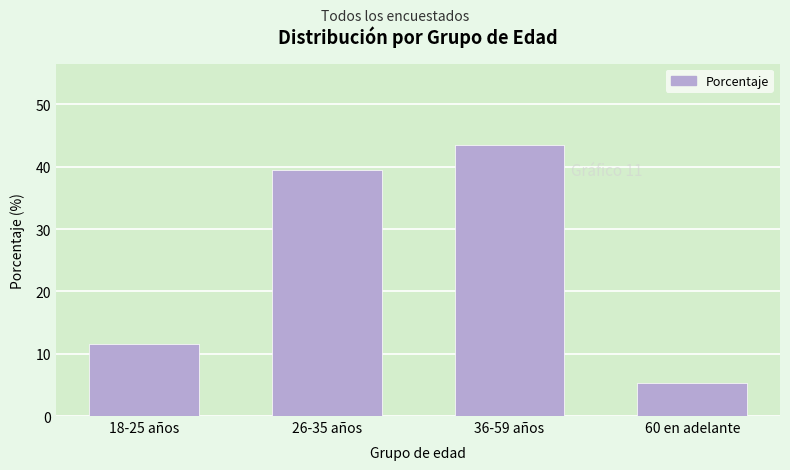

Reading left to right, list all the values displayed in this chart.

18-25 años=11.6	26-35 años=39.5	36-59 años=43.5	60 en adelante=5.3